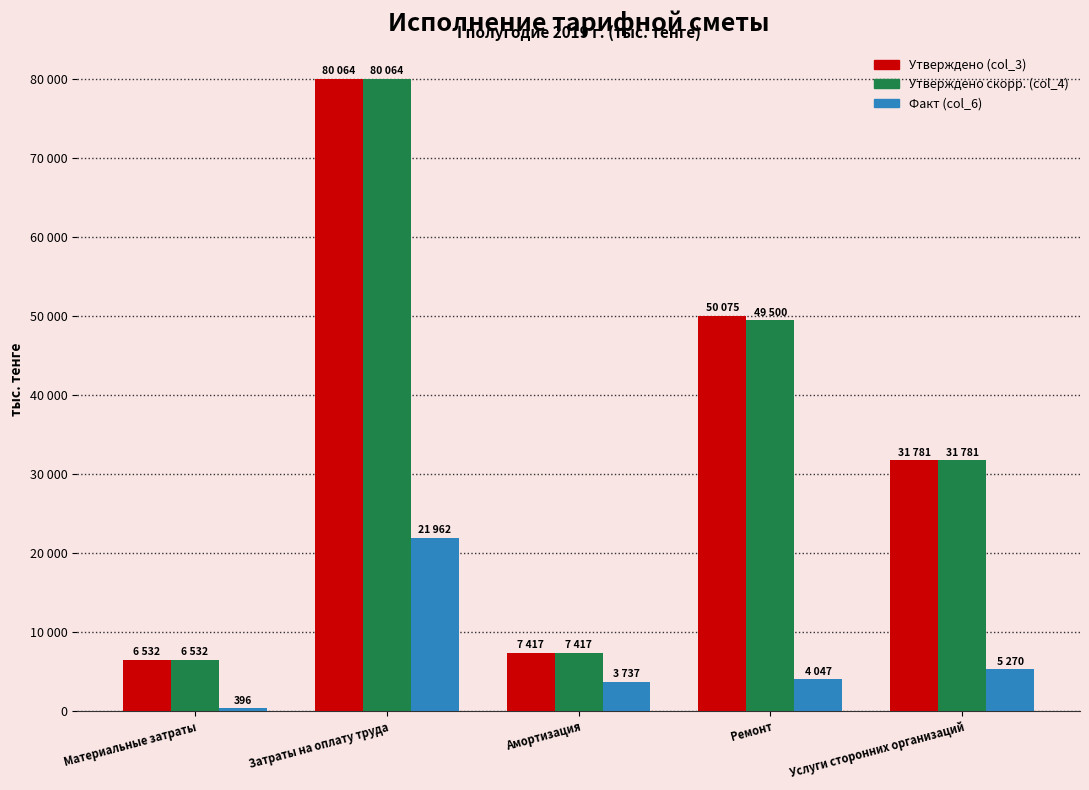

Which series has the widest spread of values?

Утверждено (col_3)